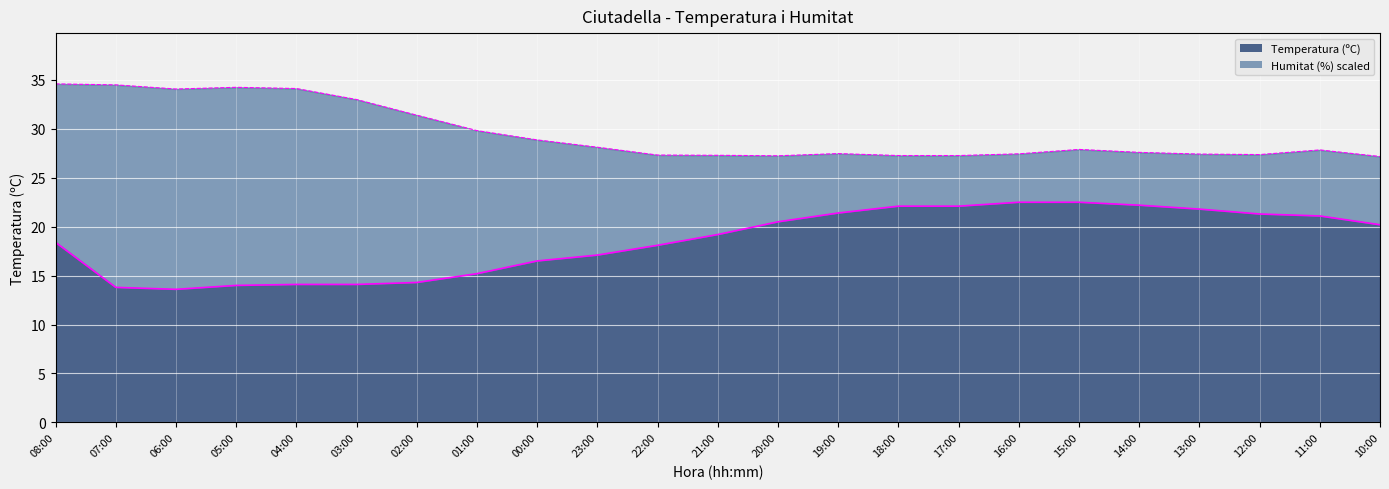

What is the label of the 7th point from the left?

02:00